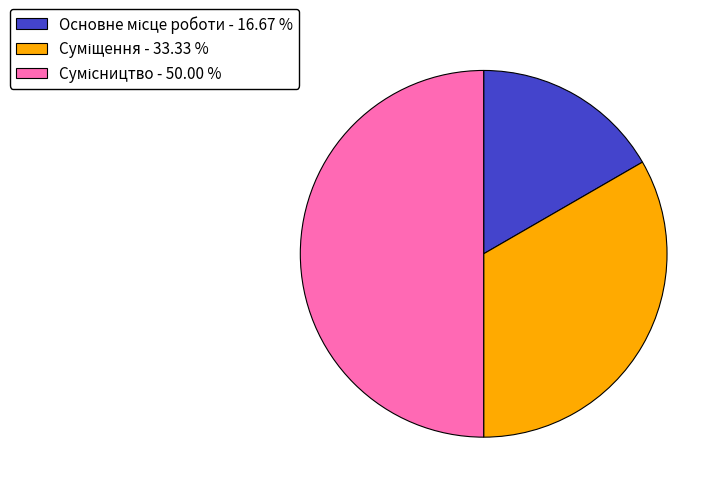

What is the change in value from Основне місце роботи to Сумісництво?

+2